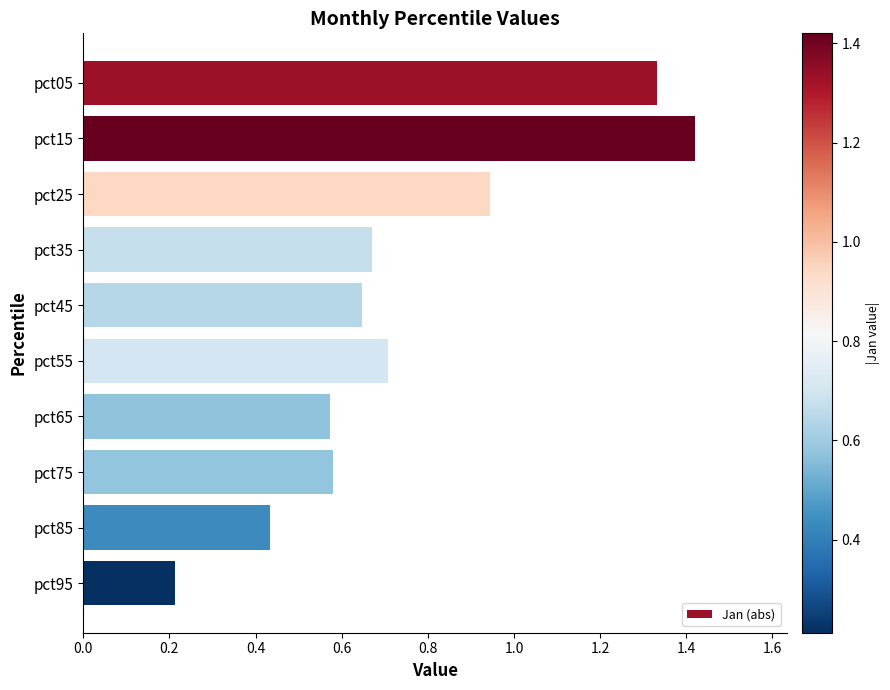

Does the chart contain any negative values?

No